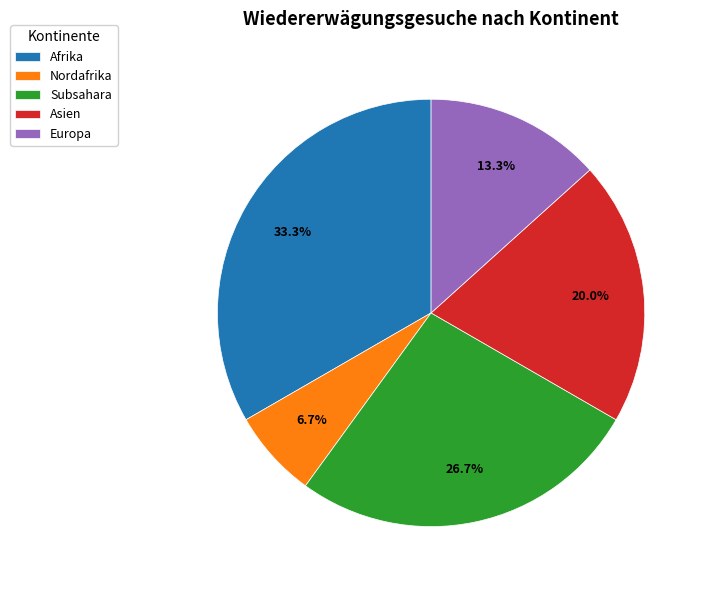

Rank the categories by value from lowest to highest.

Nordafrika, Europa, Asien, Subsahara, Afrika